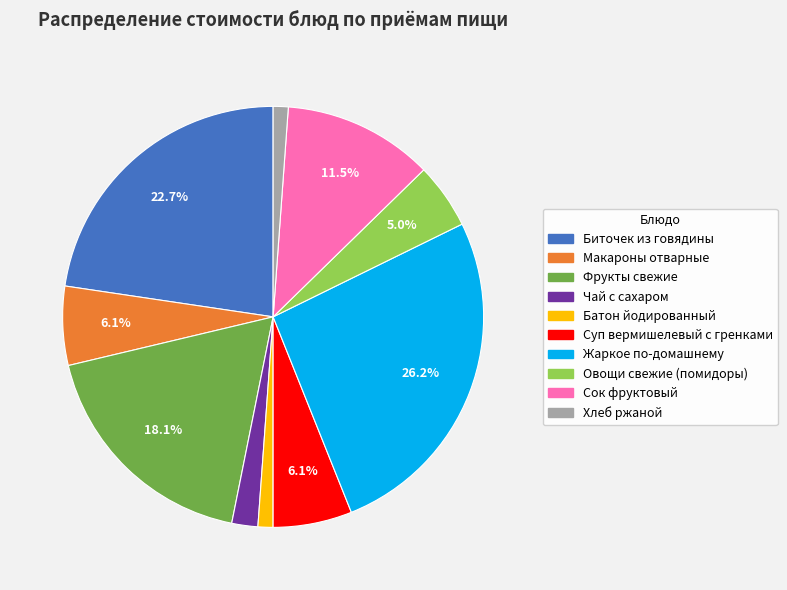

How many segments does this pie chart have?

10